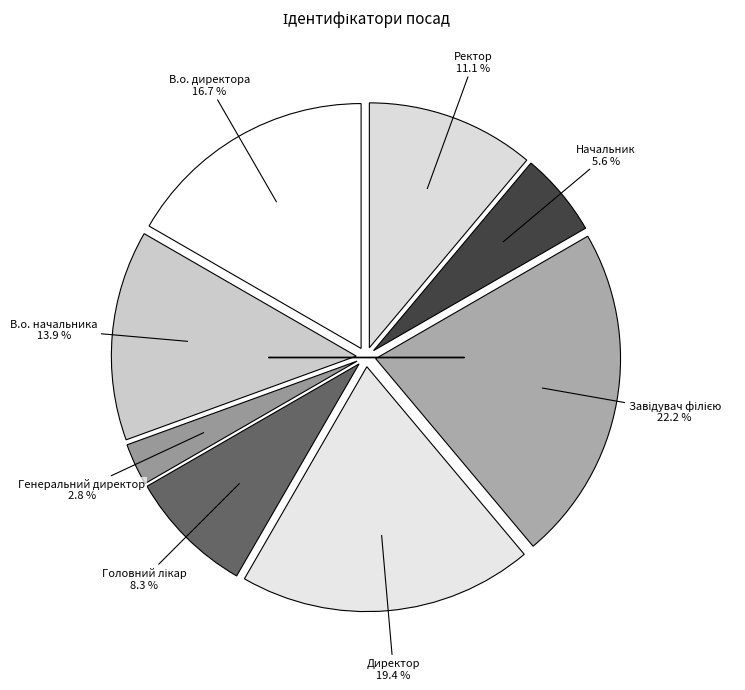

Count the number of slices in the pie.

8